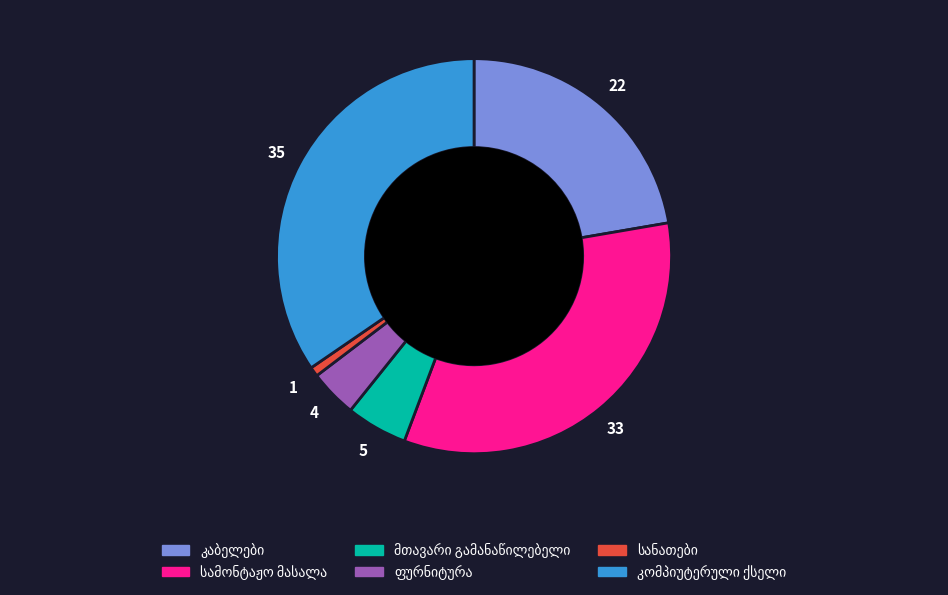

Does any single category account for the majority?

No